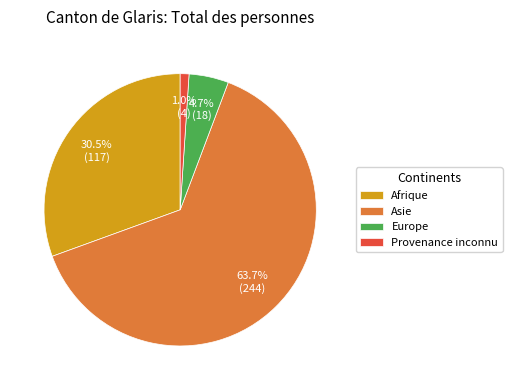

True or false: Europe accounts for 15% of the total.

False